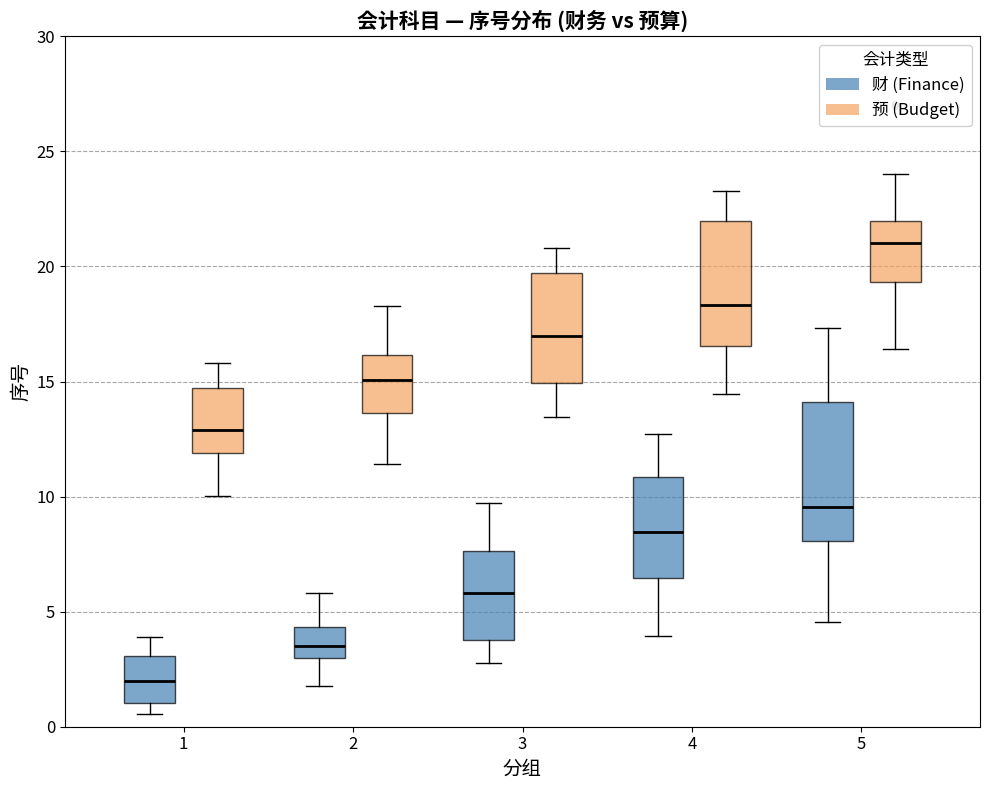

Which box is the tallest, from its lower edge to its upper edge?

5 (财 (Finance))